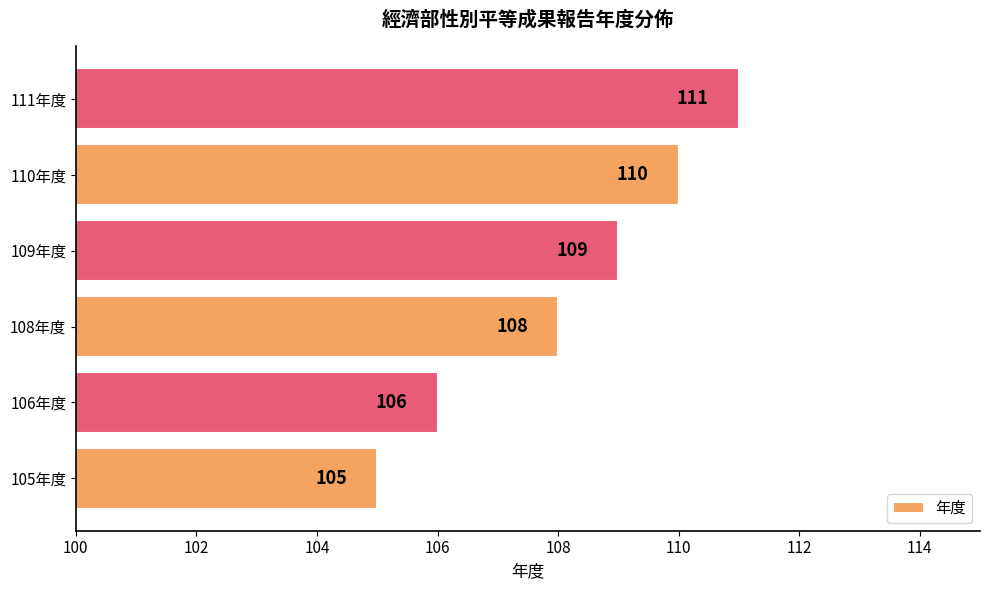

Reading bottom to top, extract all data points from this chart.

105年度=105	106年度=106	108年度=108	109年度=109	110年度=110	111年度=111